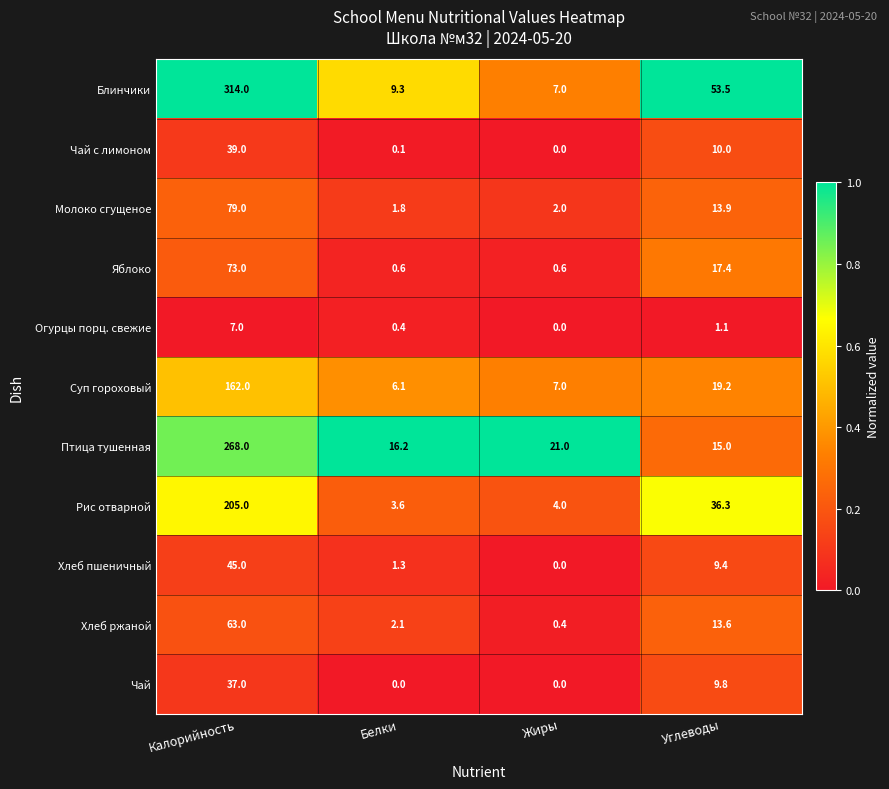

Which category has the highest value in the Рис отварной series?

Калорийность